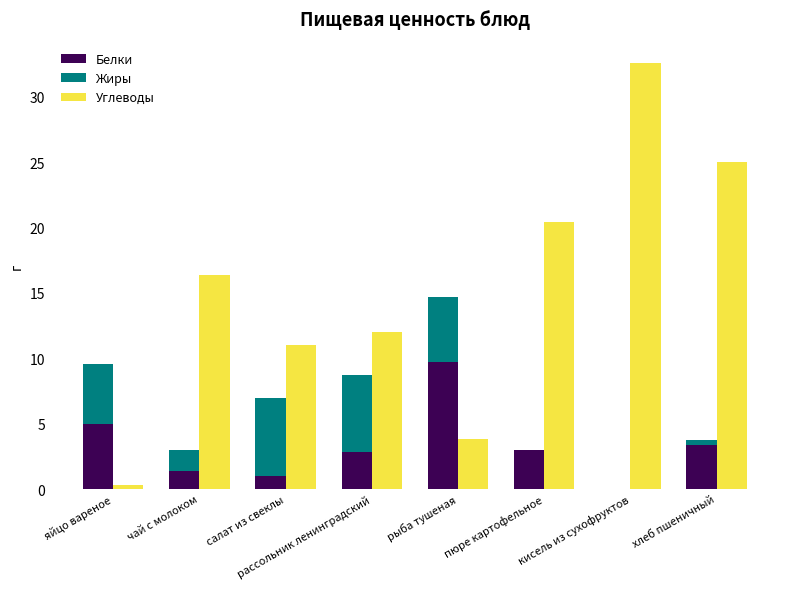

How many groups of bars are there?

8